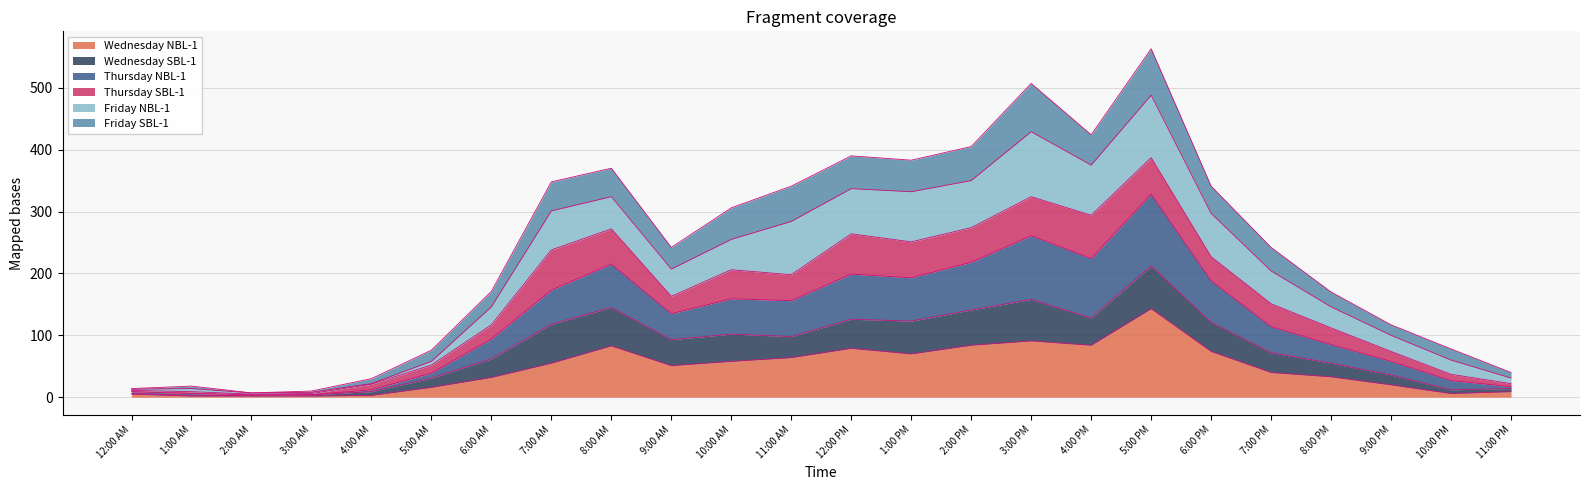

True or false: Friday SBL-1 and Thursday NBL-1 intersect in this chart.

False